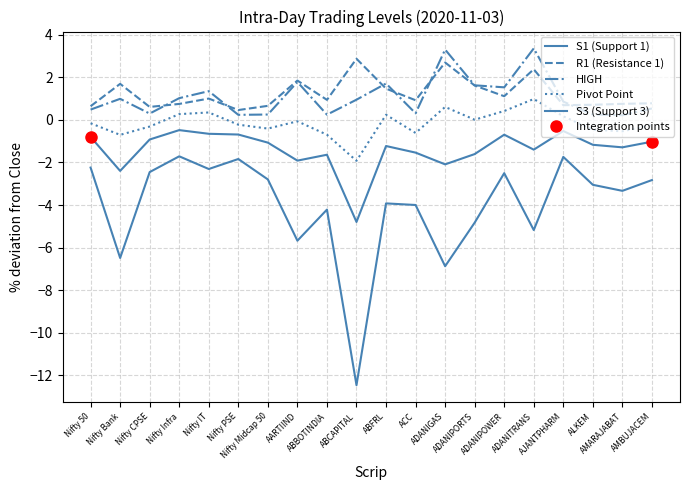

At which category does S1 (Support 1) reach its first local valley?

Nifty Bank